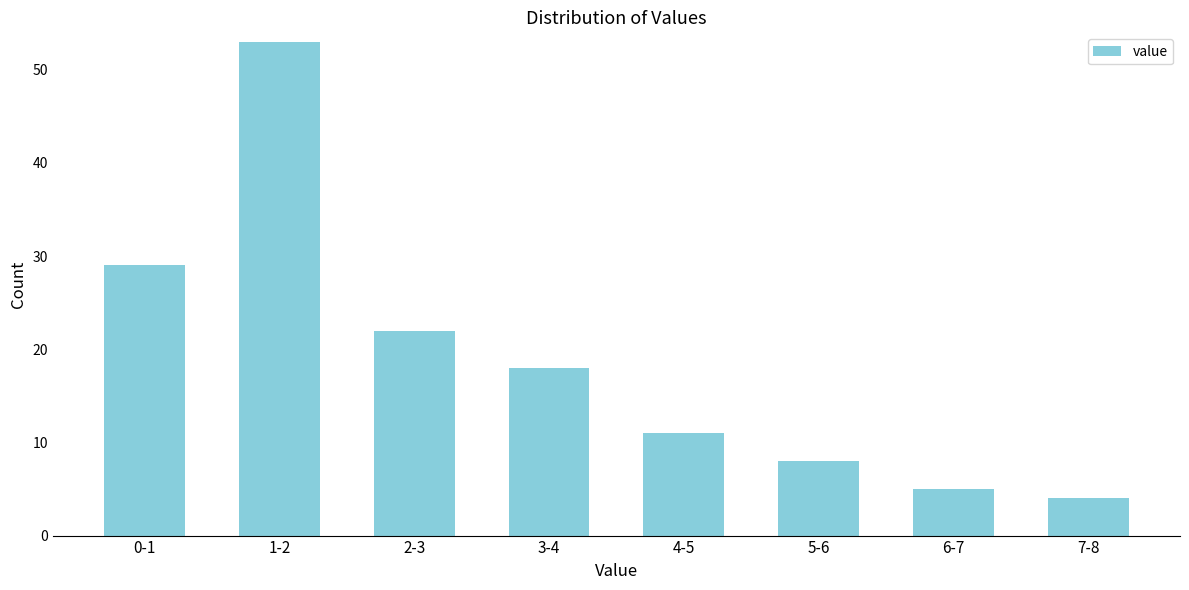

Reading left to right, extract all data points from this chart.

29	53	22	18	11	8	5	4